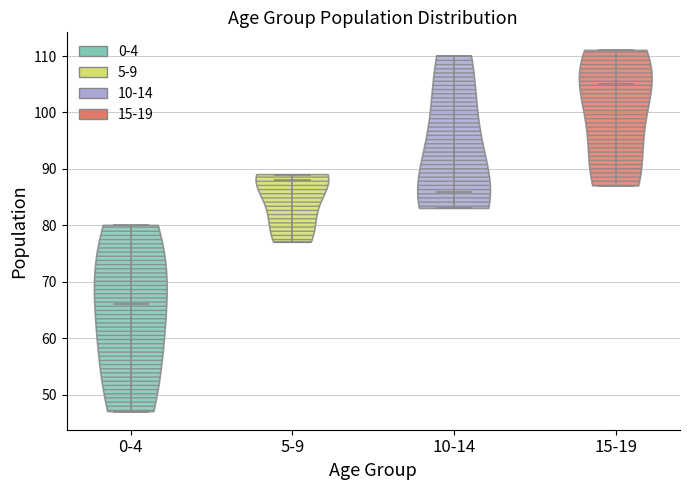

Reading left to right, read every violin against the y-axis: where its median line is, and the lowest and highest points it reaches. The values are not printed on the chart, so give them approximately, as read against the axis.

0-4: median line 66, lowest point 47, highest point 80
5-9: median line 88, lowest point 77, highest point 89
10-14: median line 86, lowest point 83, highest point 110
15-19: median line 105, lowest point 87, highest point 111